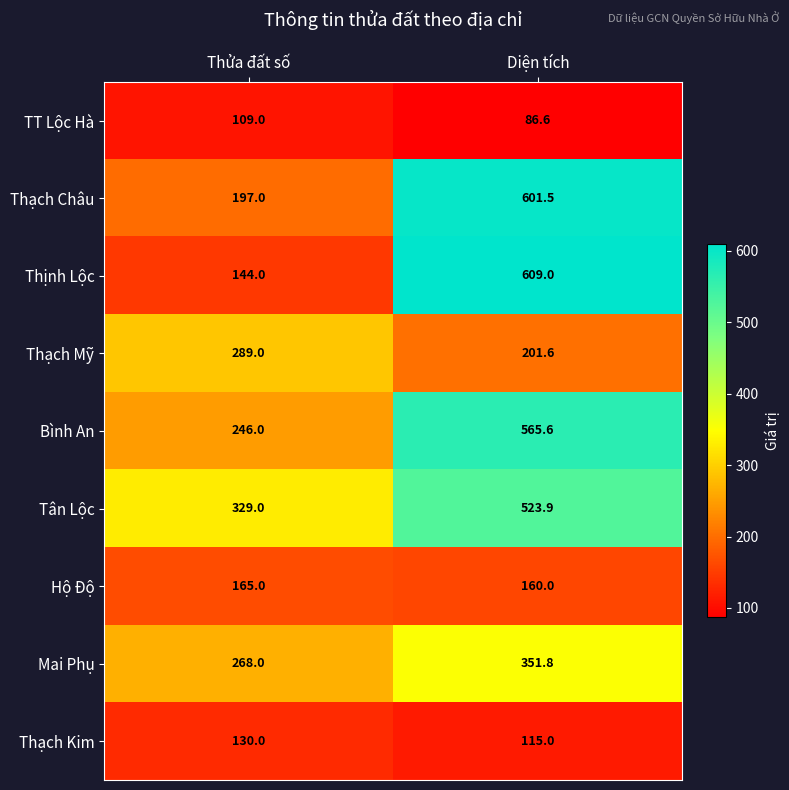

What is the total value across all series at Thửa đất số?

1877.0